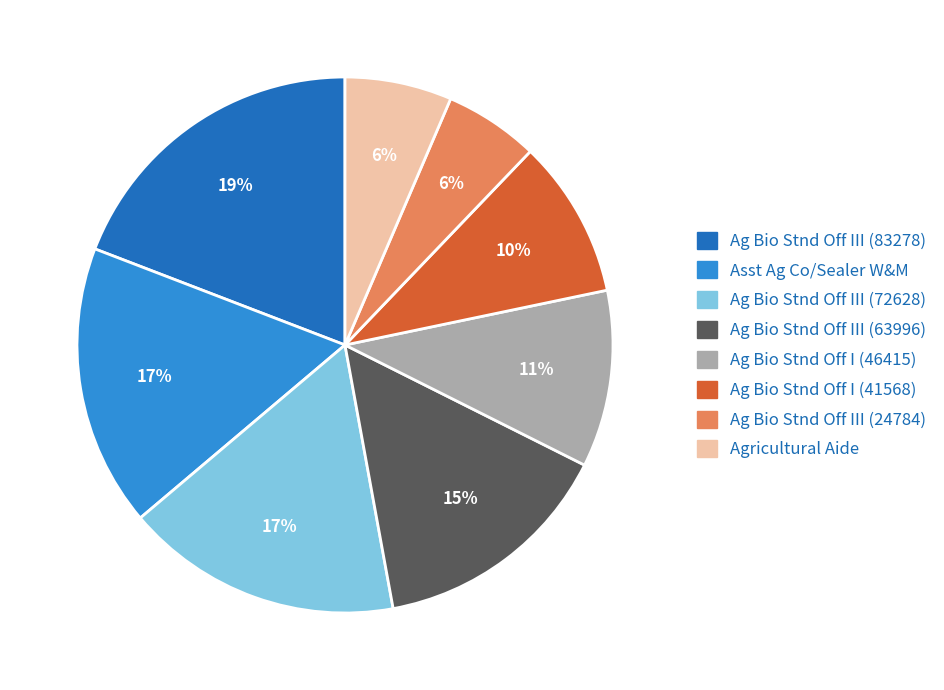

Does Ag Bio Stnd Off I (41568) represent more than half of the total?

No